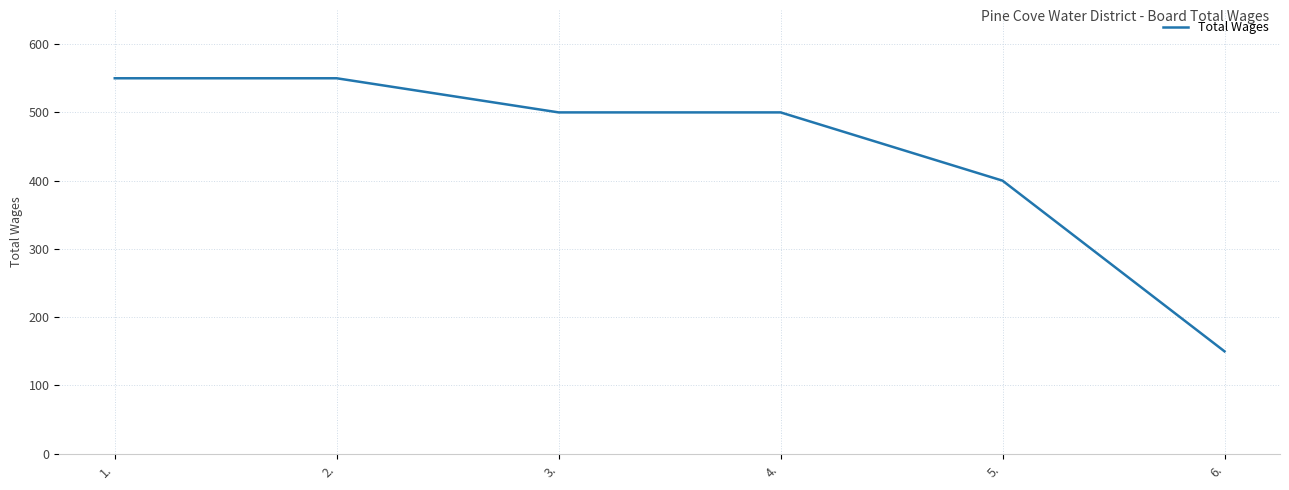

Where does the data first go above 500?

1.